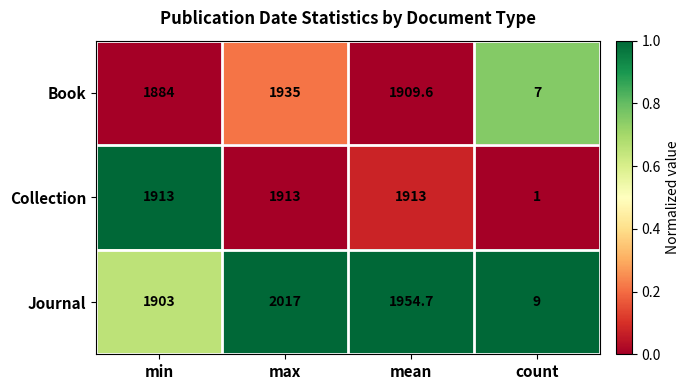

Count the number of data series in this chart.

3